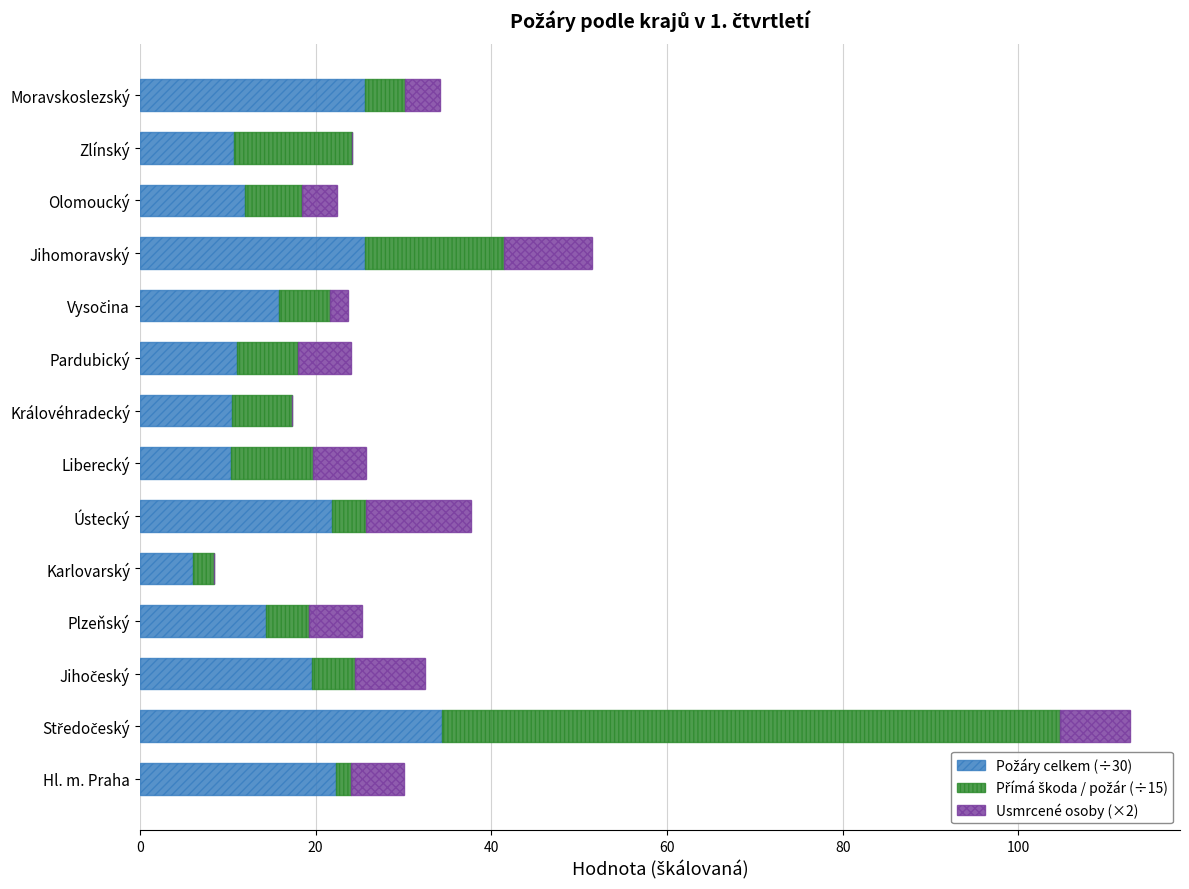

What is the total value across all series at Olomoucký?

22.4